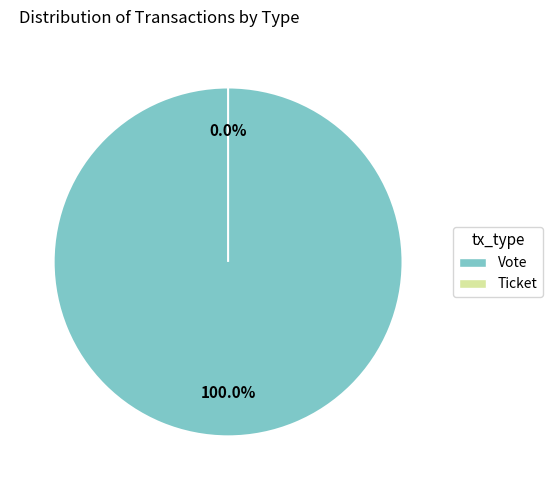

Is it true that Ticket is 10% of the pie?

False